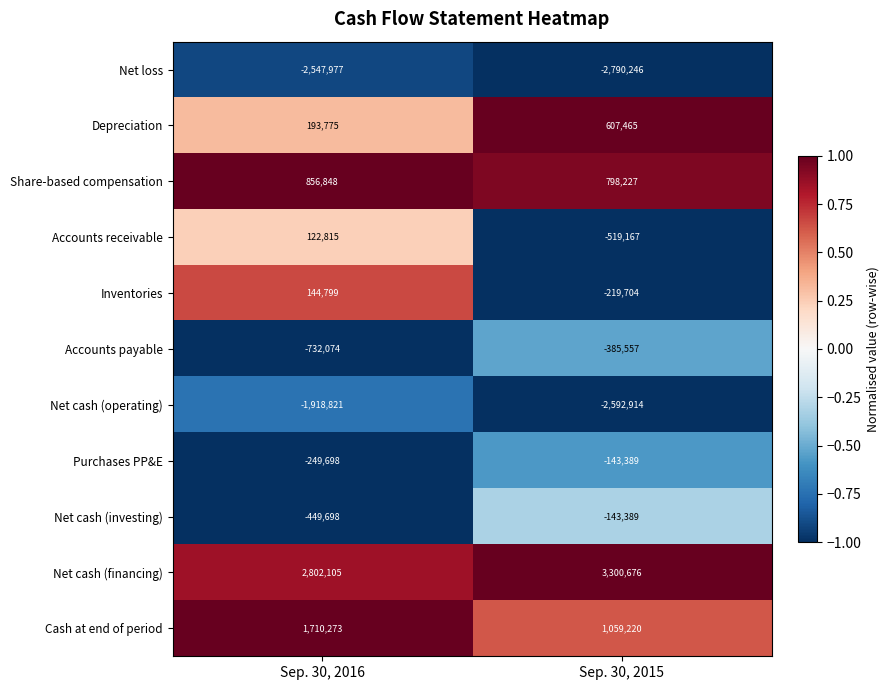

Which series has the widest spread of values?

Net cash (operating)